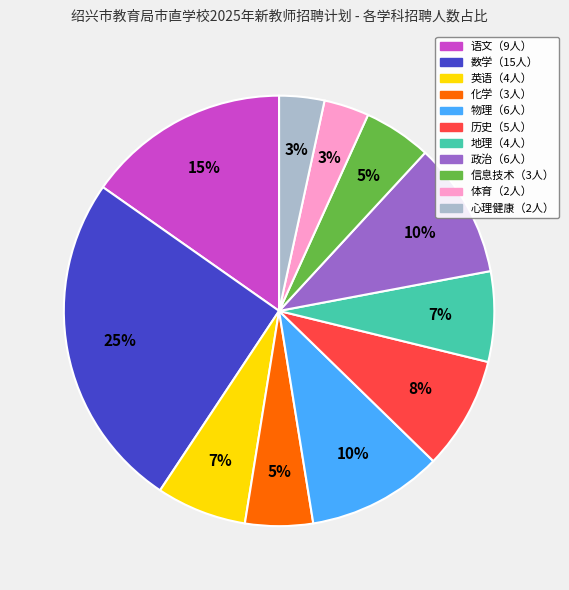

Does any single category account for the majority?

No